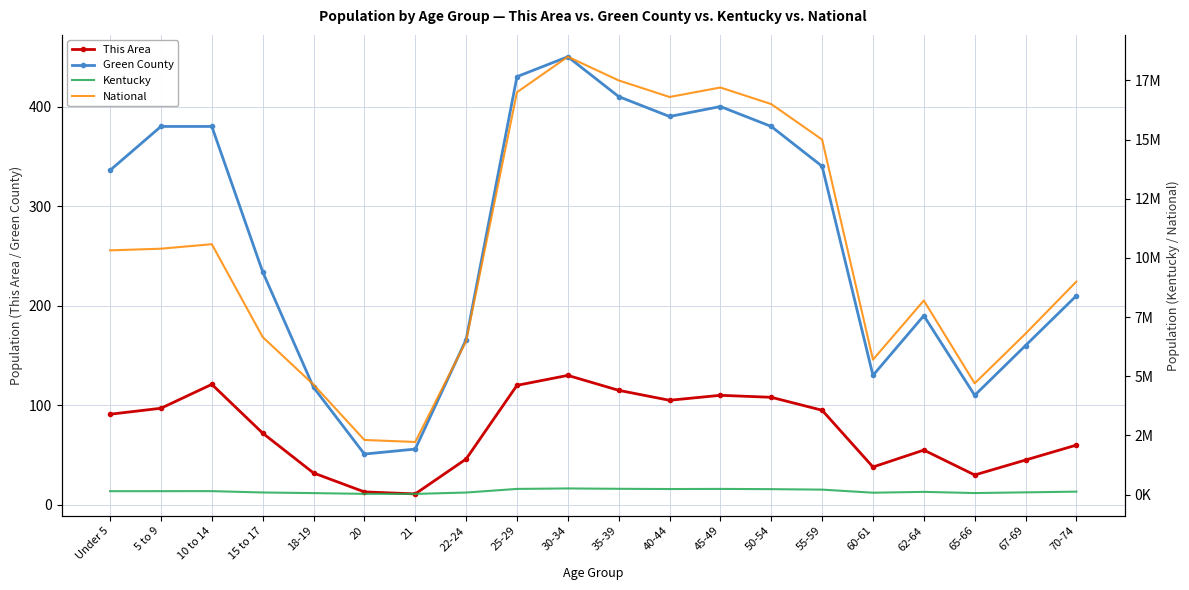

Is it true that Kentucky equals 37706 at 62-64?

False